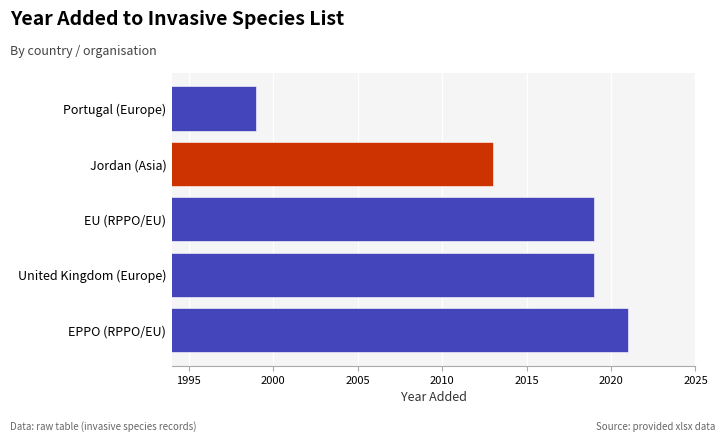

Between Jordan (Asia) and EPPO (RPPO/EU), which is larger?

EPPO (RPPO/EU)